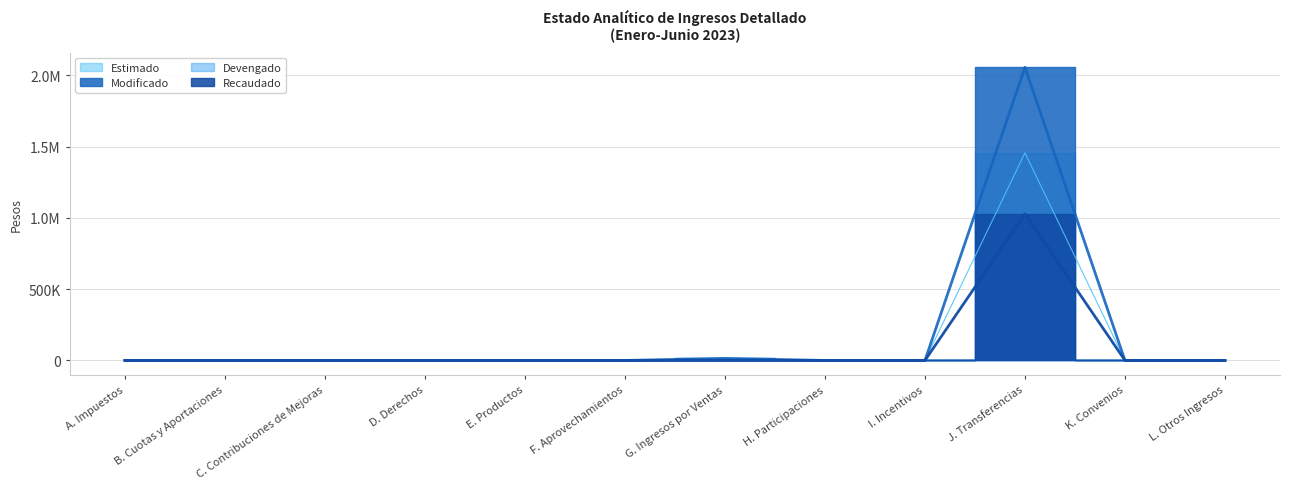

At which label does Recaudado reach its peak?

J. Transferencias